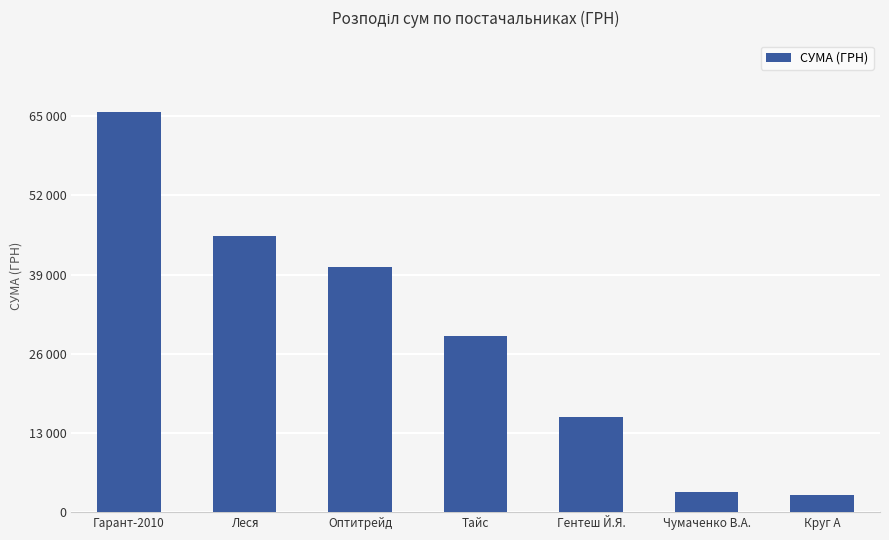

Does the chart contain any negative values?

No